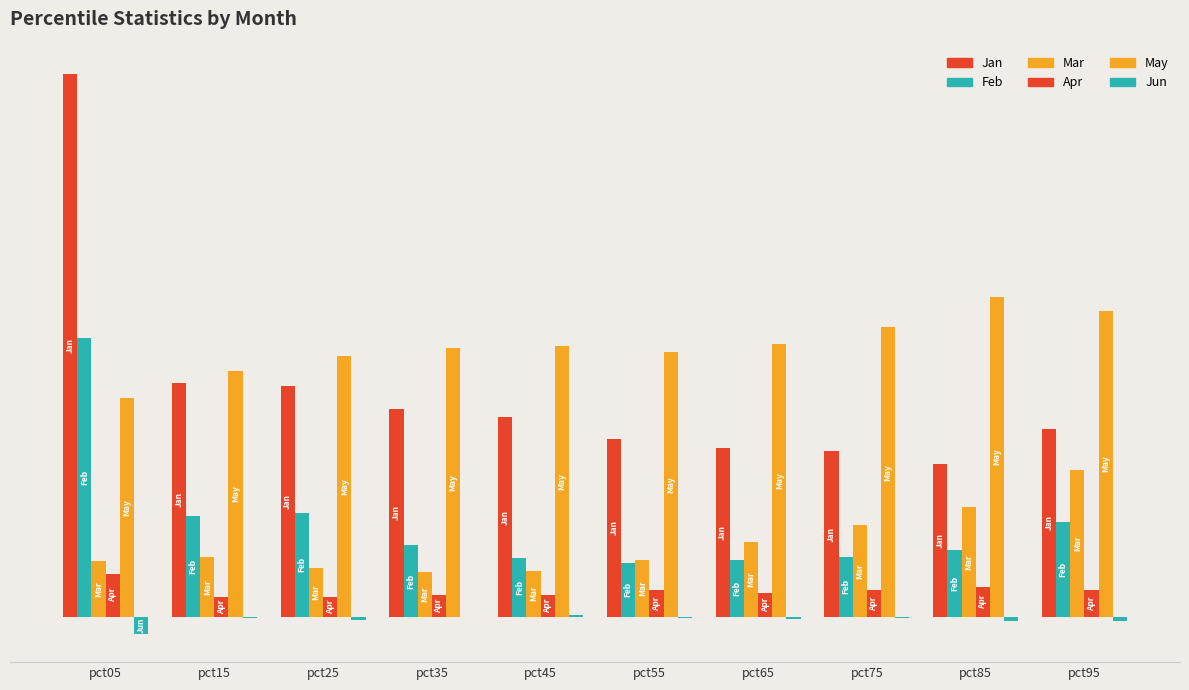

Are the bars grouped side by side (vs. stacked)?

Yes